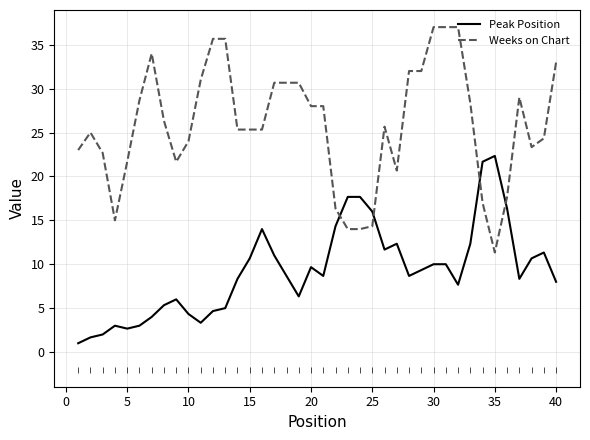

Which series has the widest spread of Y values?

Weeks on Chart